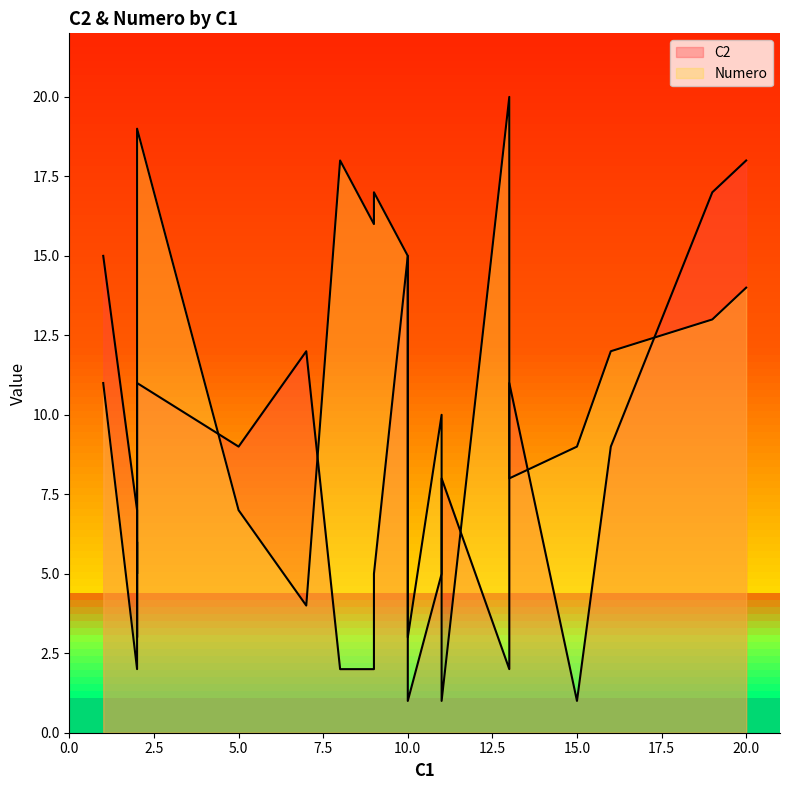

How many data points does each series have?

20